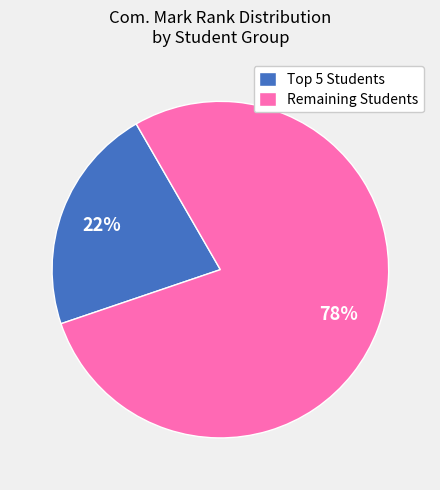

Is there any slice that represents more than half of the pie?

Yes